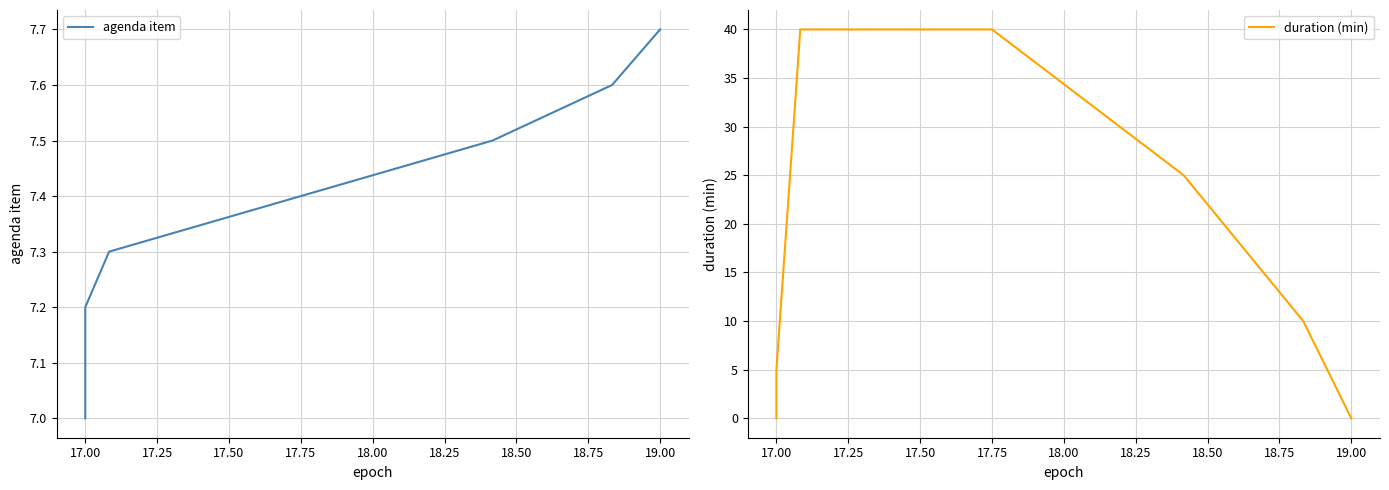

List the series in order of their overall mean, lowest first.

agenda item, duration (min)